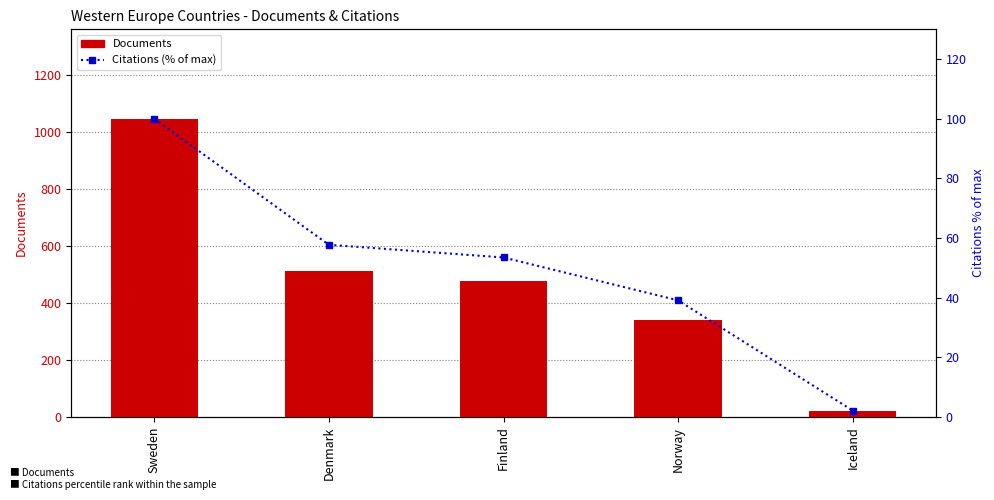

What is the value of the Documents bar at the 1st from the left?

1047.0